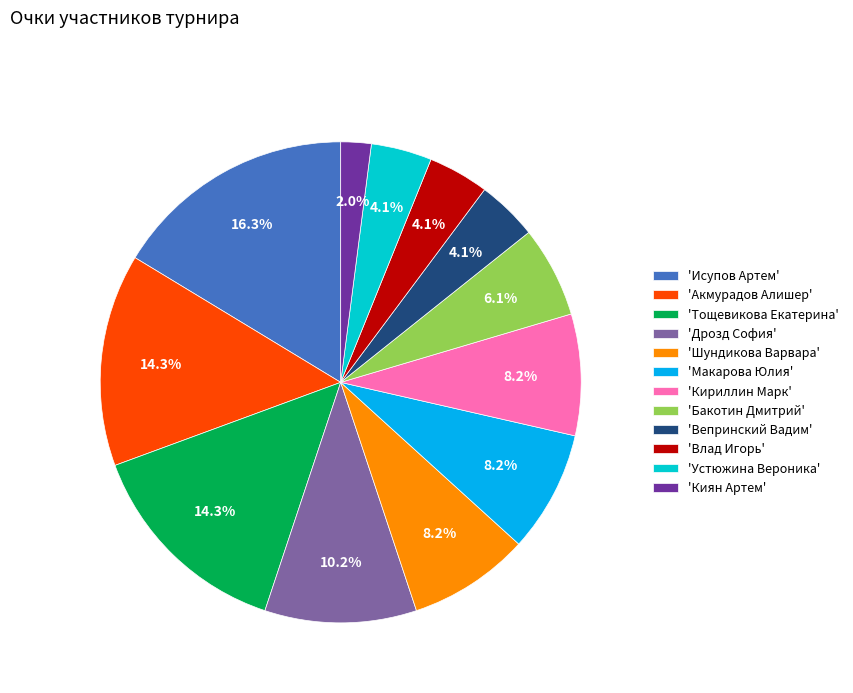

Which category has the biggest portion of the pie?

'Исупов Артем'